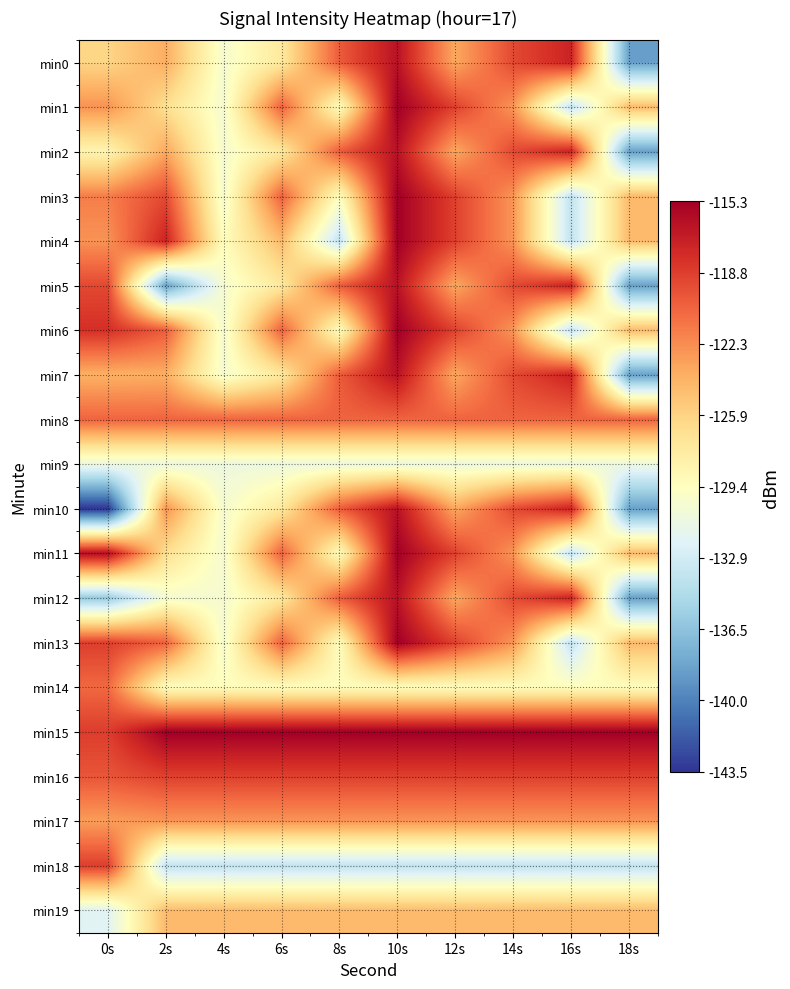

Between 4s and 2s, which is larger?

2s